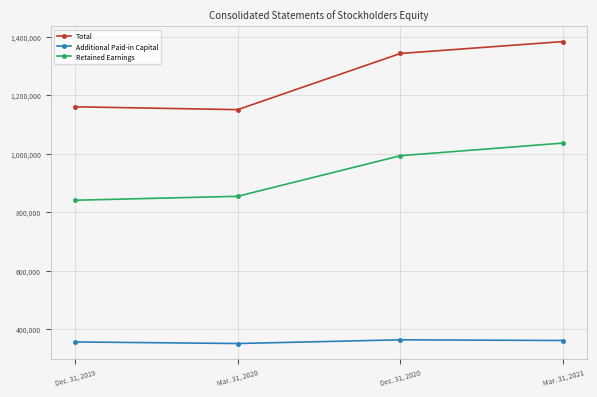

True or false: Total and Additional Paid-in Capital intersect in this chart.

False